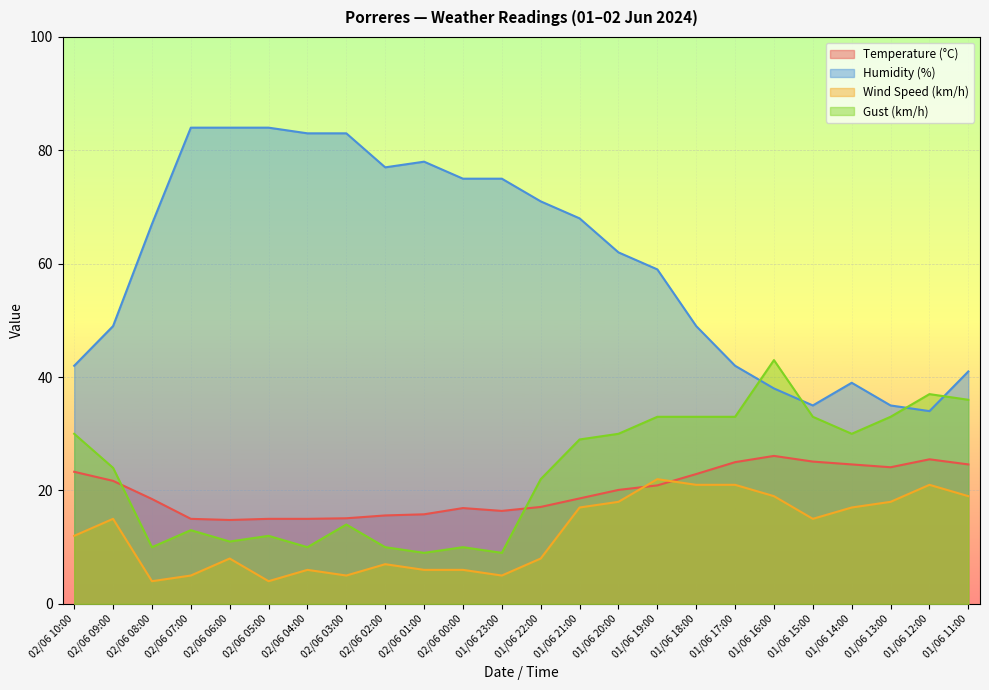

What is the difference between the maximum and minimum values in the Humidity (%) series?

50.0